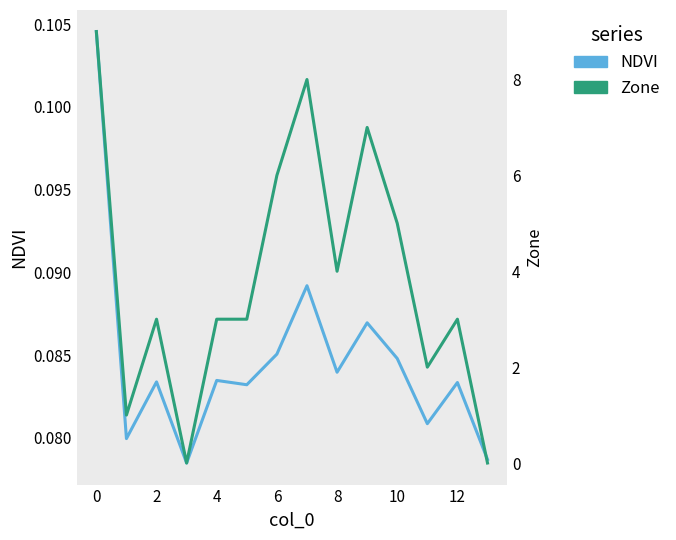

What is the difference between the maximum and second lowest values in the Zone series?

9.0